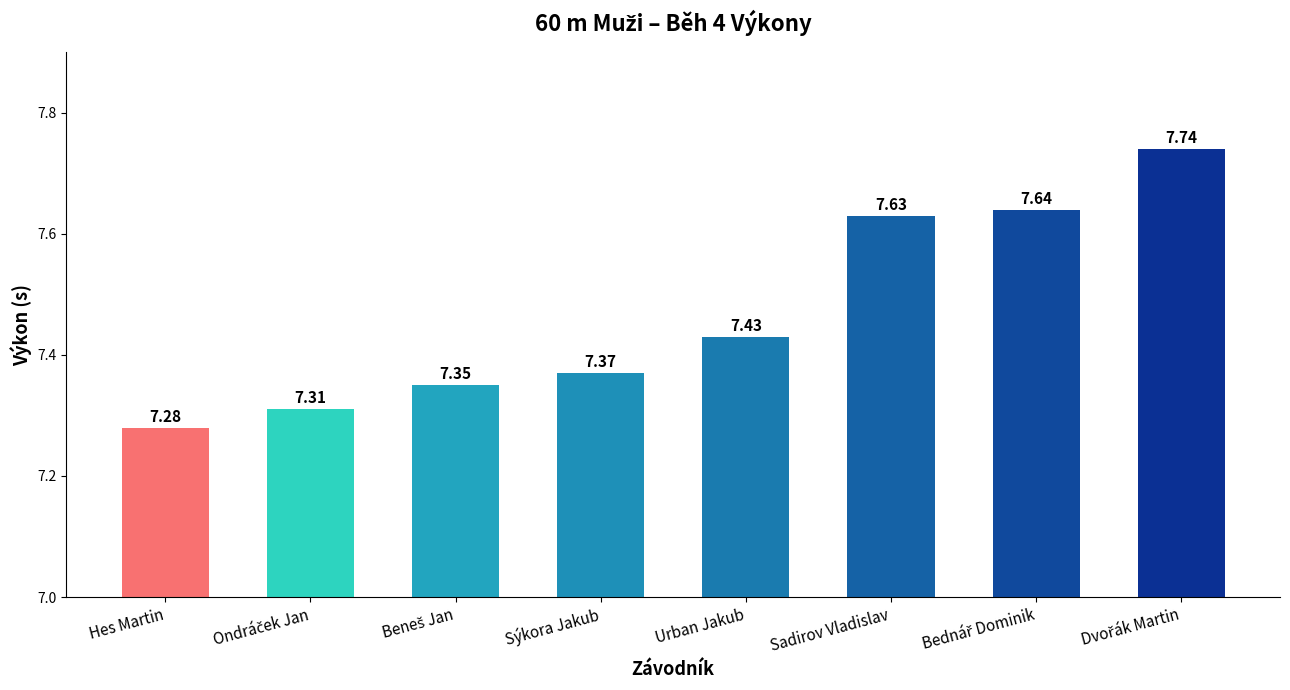

What is the difference between the maximum and minimum values?

0.5